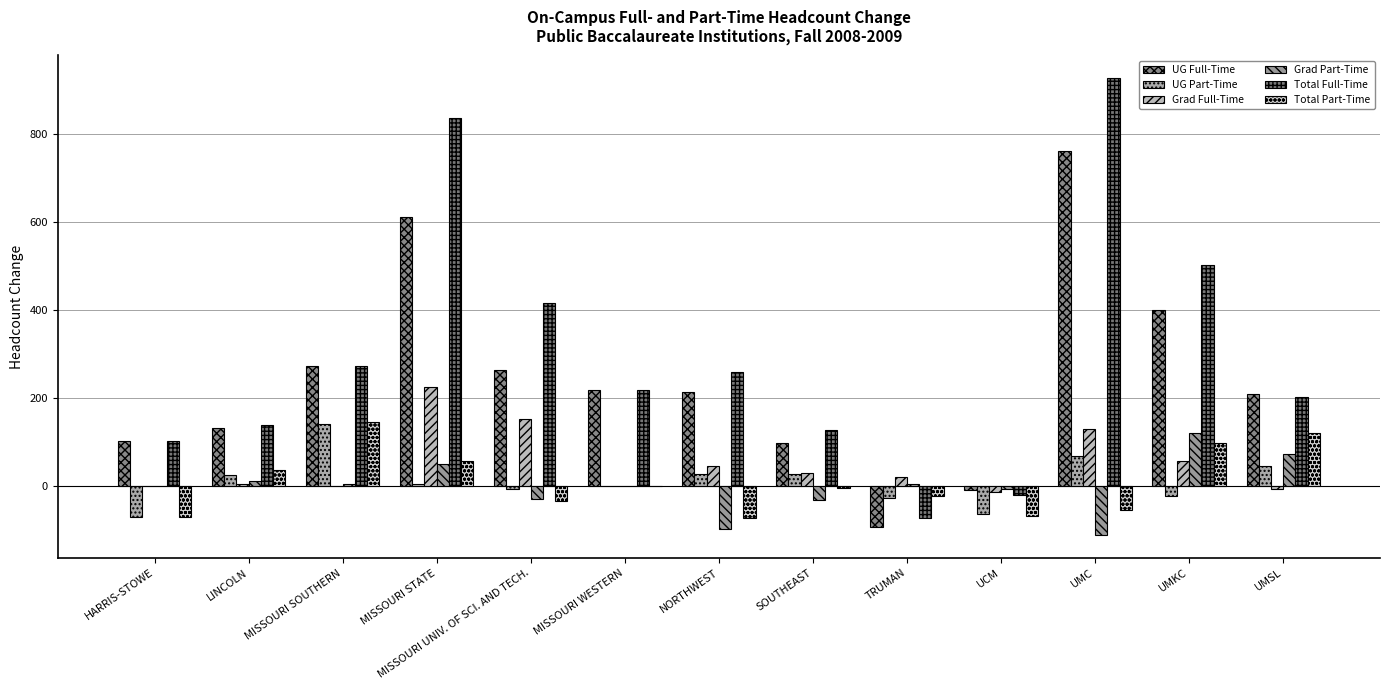

The Grad Part-Time series shows 97 at HARRIS-STOWE. True or false?

False